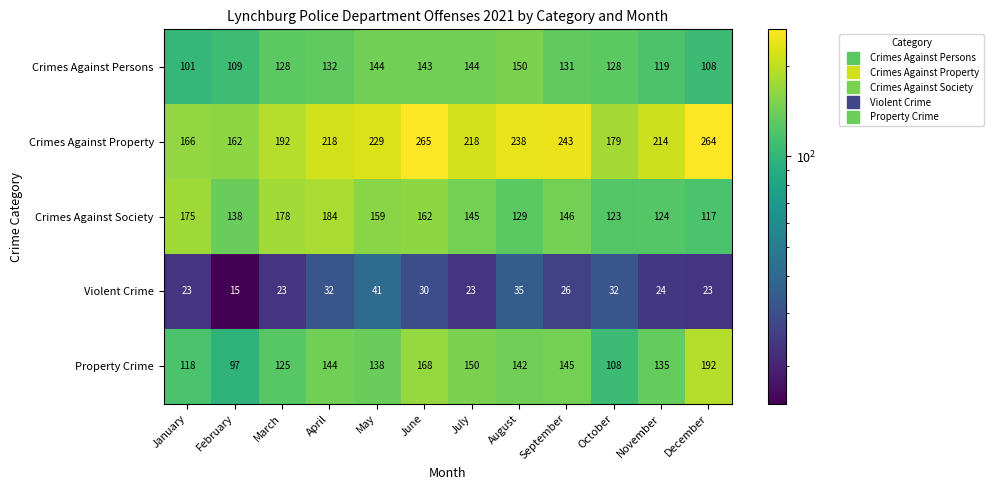

Which label corresponds to the smallest value in the chart?

February